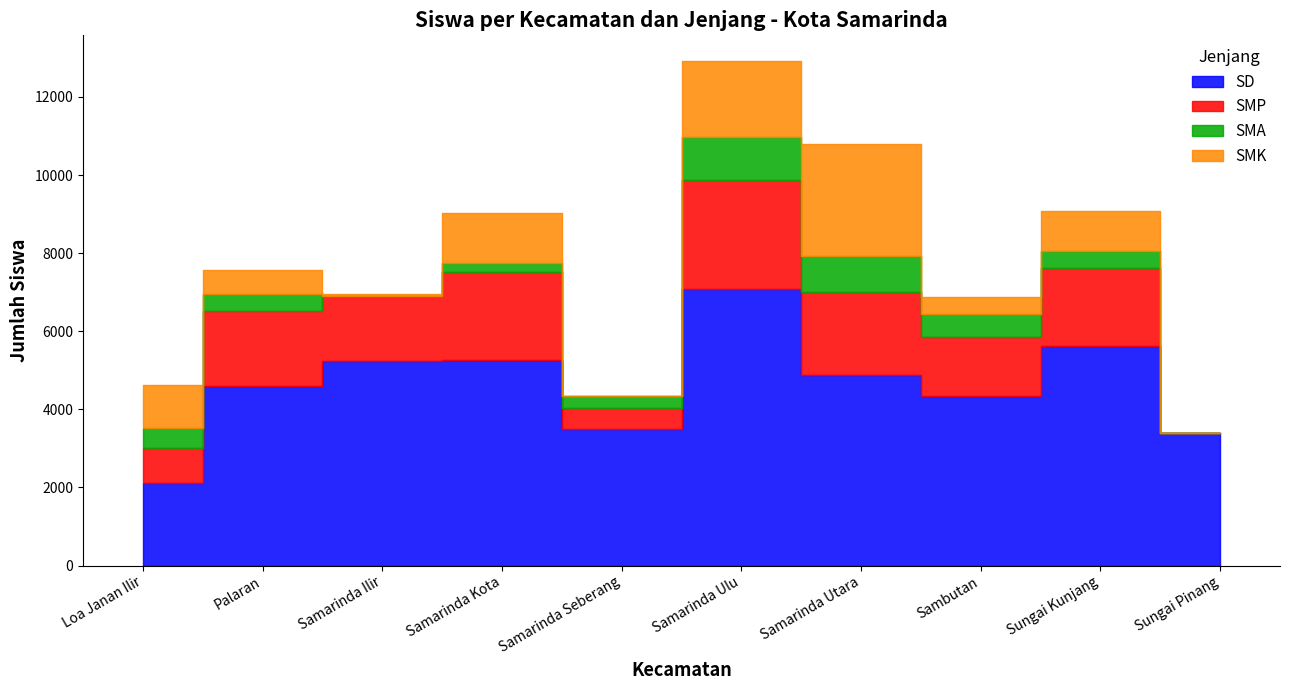

What is the sum of the SMP values at Sungai Kunjang and Samarinda Utara?

4131